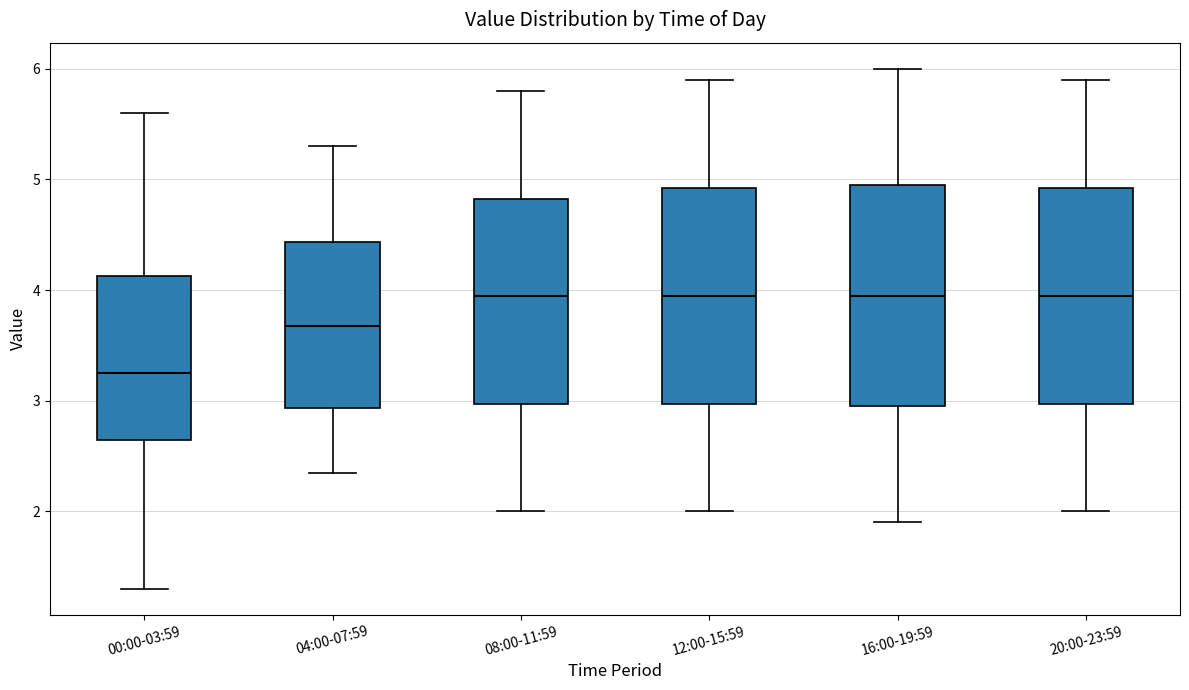

Reading left to right, transcribe this box plot: for each box, give where its median line is, the range the box spans, and where its two whiskers end, as read against the y-axis. The values are not printed on the chart, so give them approximately, as read against the axis.

00:00-03:59: median 3.3, box 2.6 to 4.1, whiskers 1.3 to 5.6
04:00-07:59: median 3.7, box 2.9 to 4.4, whiskers 2.4 to 5.3
08:00-11:59: median 4.0, box 3.0 to 4.8, whiskers 2.0 to 5.8
12:00-15:59: median 4.0, box 3.0 to 4.9, whiskers 2.0 to 5.9
16:00-19:59: median 4.0, box 3.0 to 5.0, whiskers 1.9 to 6.0
20:00-23:59: median 4.0, box 3.0 to 4.9, whiskers 2.0 to 5.9